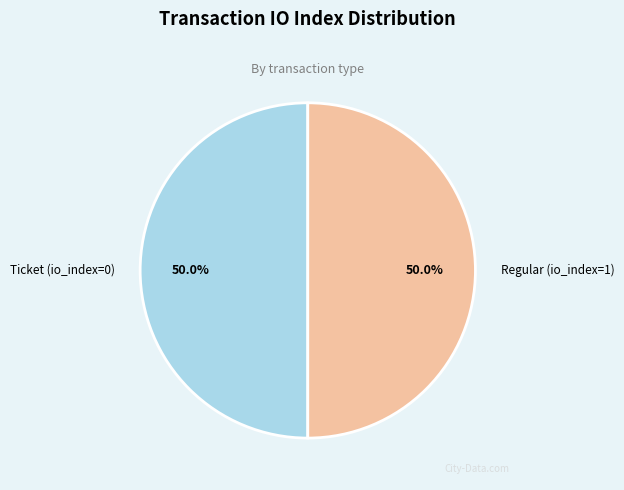

How much of the chart is everything except Regular (io_index=1)?

50.0%